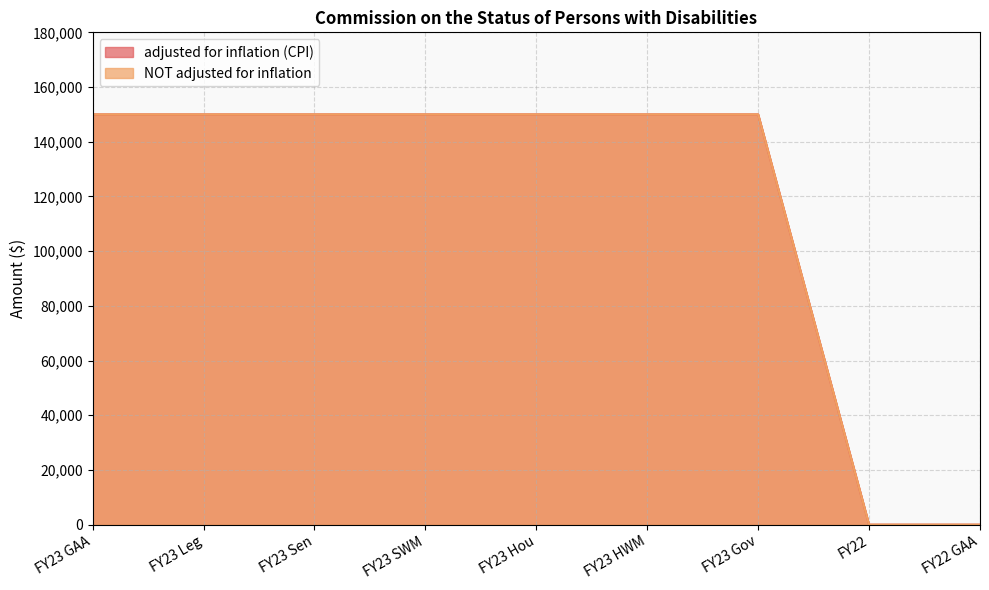

What is the maximum value for NOT adjusted for inflation?

150000